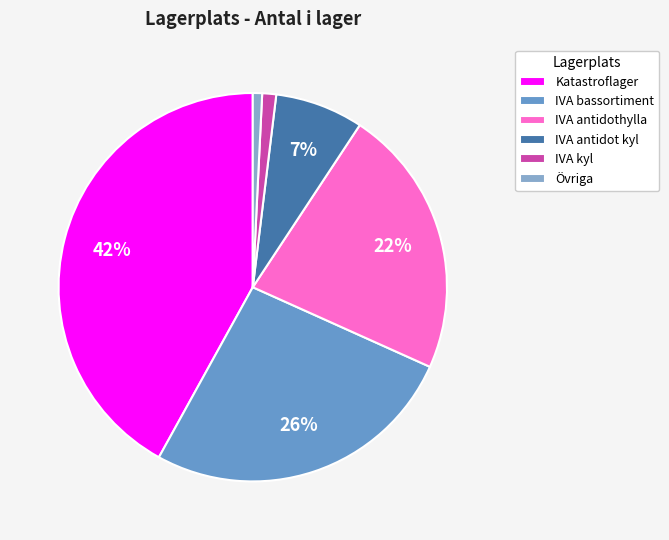

Is there a majority slice in this chart?

No